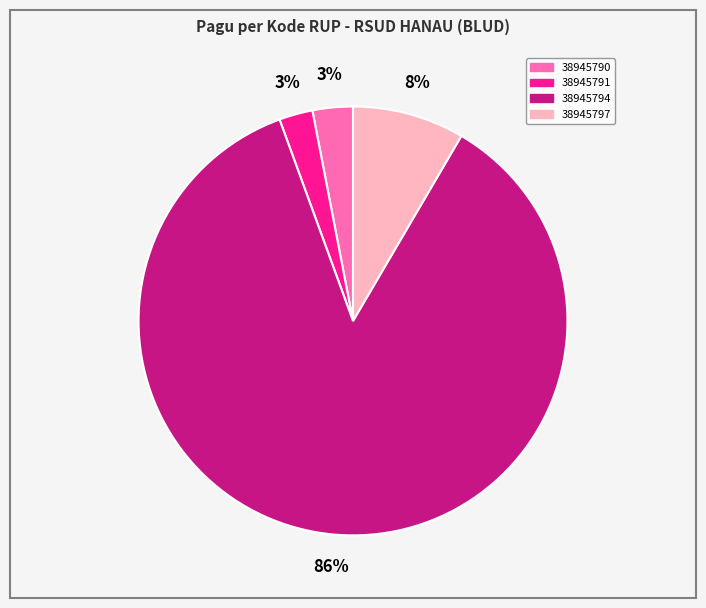

Do 38945797 and 38945791 together represent more than half of the pie?

No